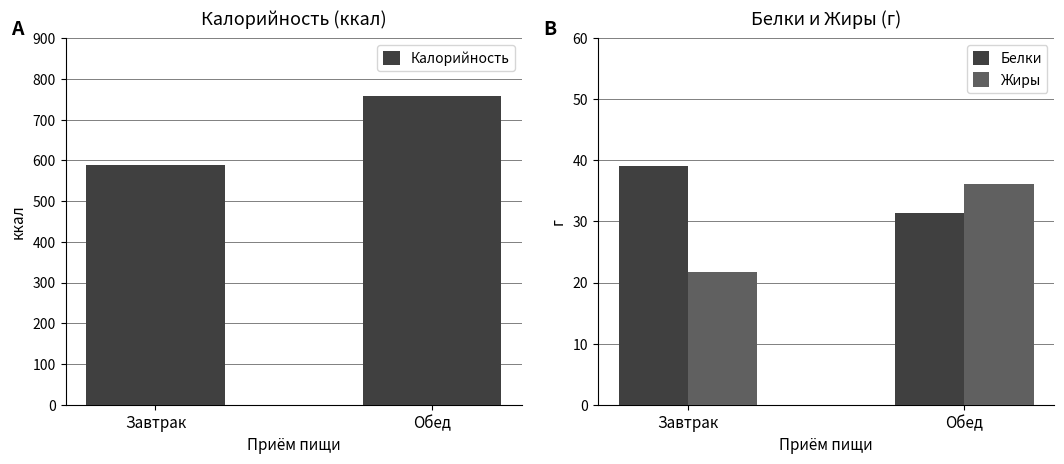

What is the total value across all series at Обед?

824.6